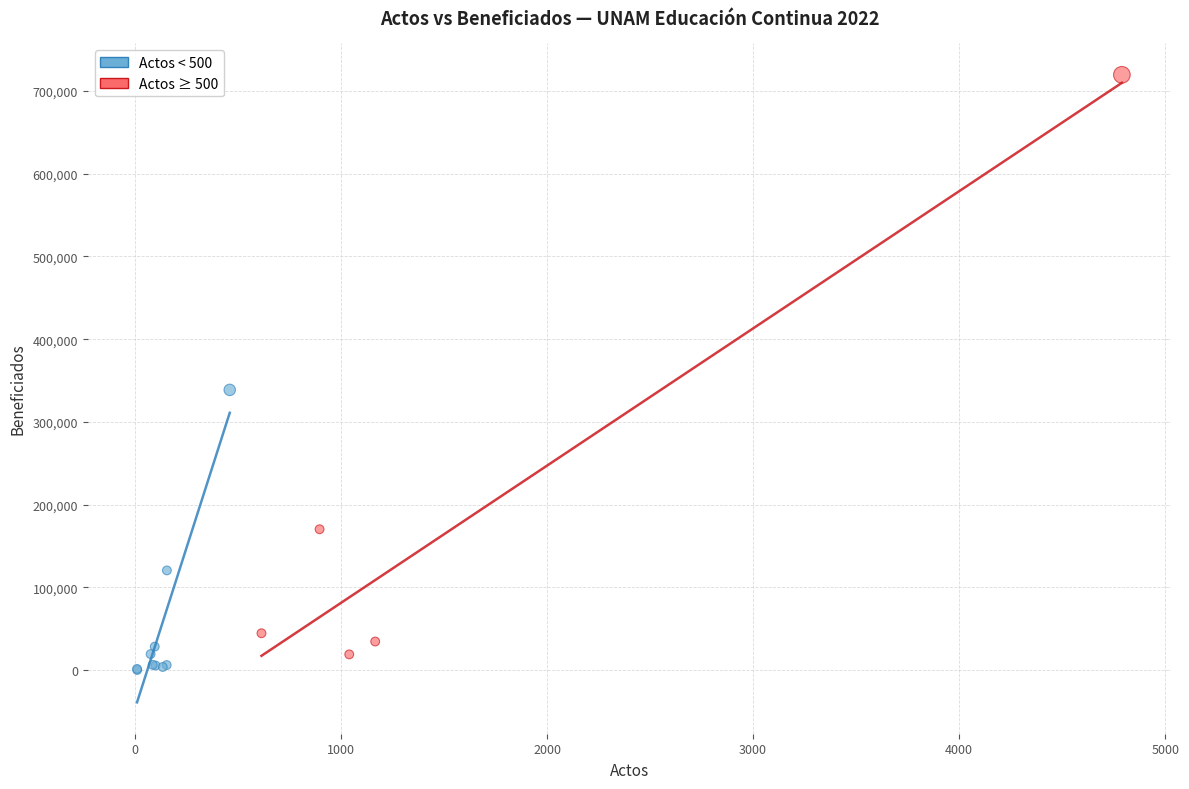

Which series contains the highest Y value?

Actos ≥ 500